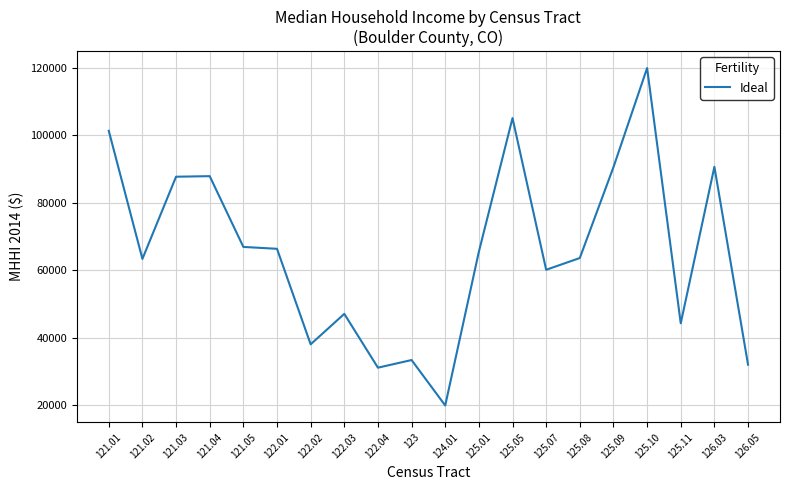

What is the approximate value at 125.07, to the nearest 100?

60100